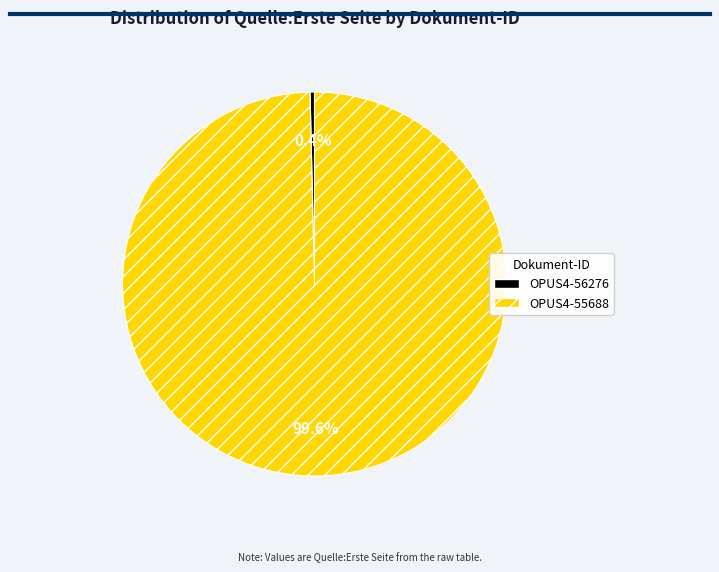

Rank the categories by value from lowest to highest.

OPUS4-56276, OPUS4-55688